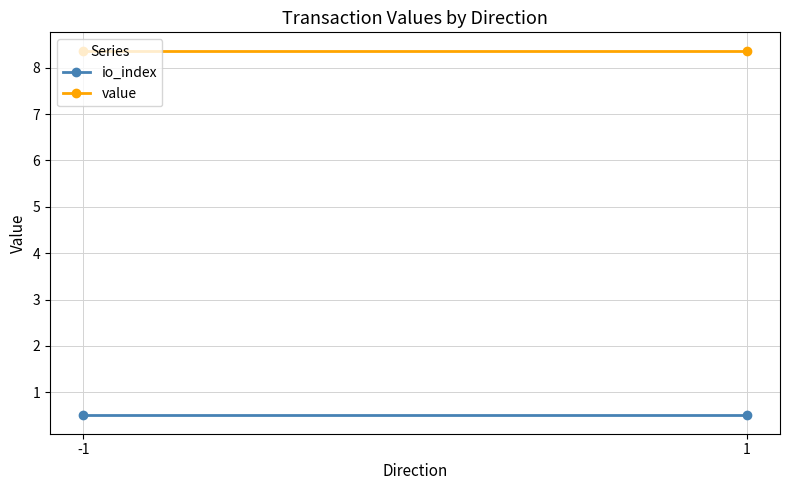

How many lines are shown in the chart?

2